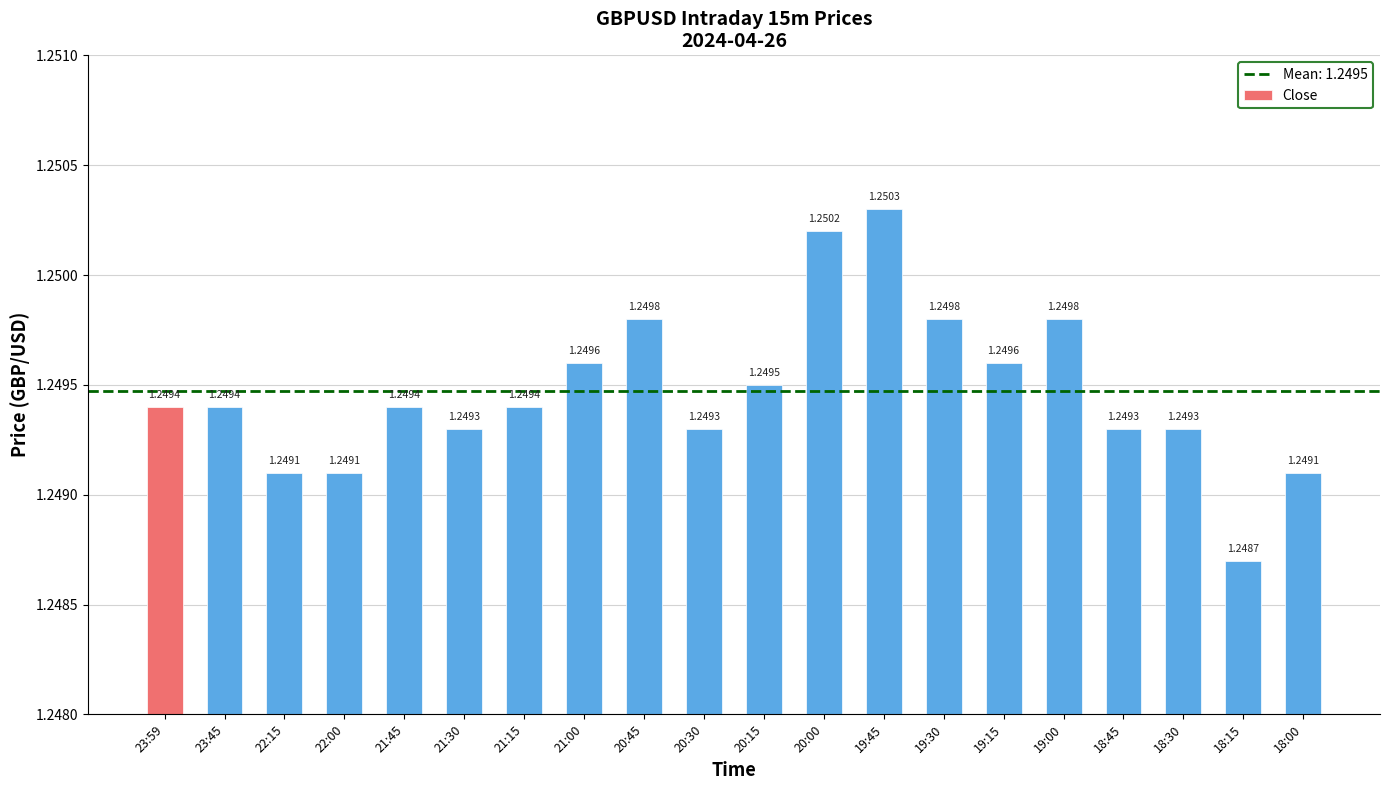

Which label corresponds to the largest value in the chart?

19:45